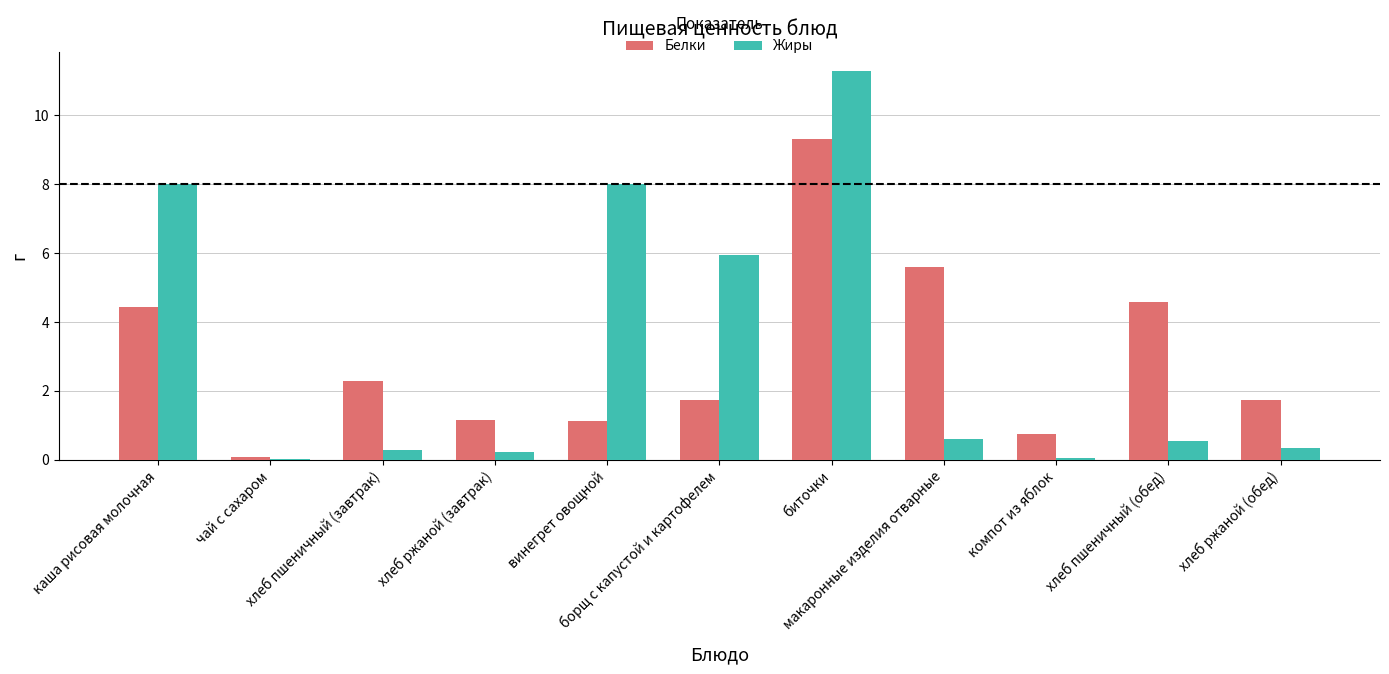

How many groups of bars are there?

11